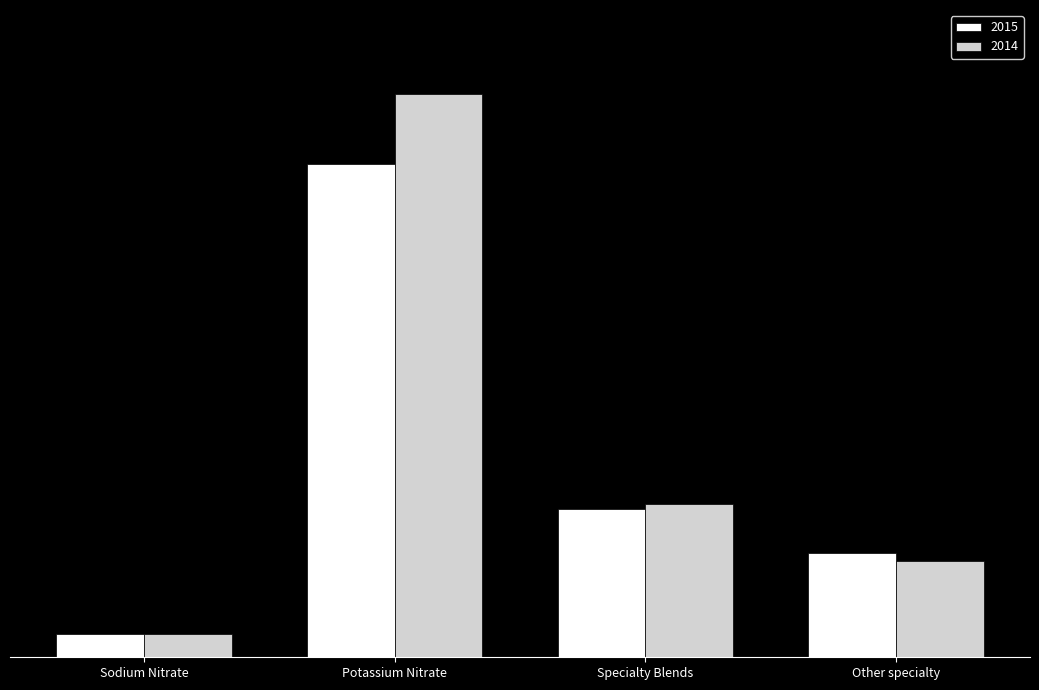

What is the sum of all 2015 values?

415.5